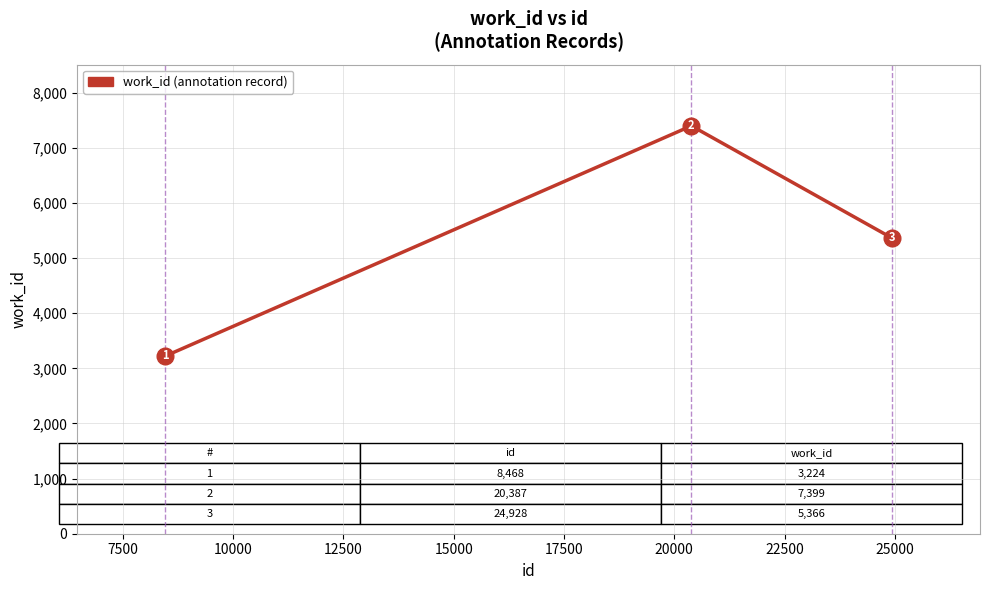

How many values are between 3224 and 7399?

3